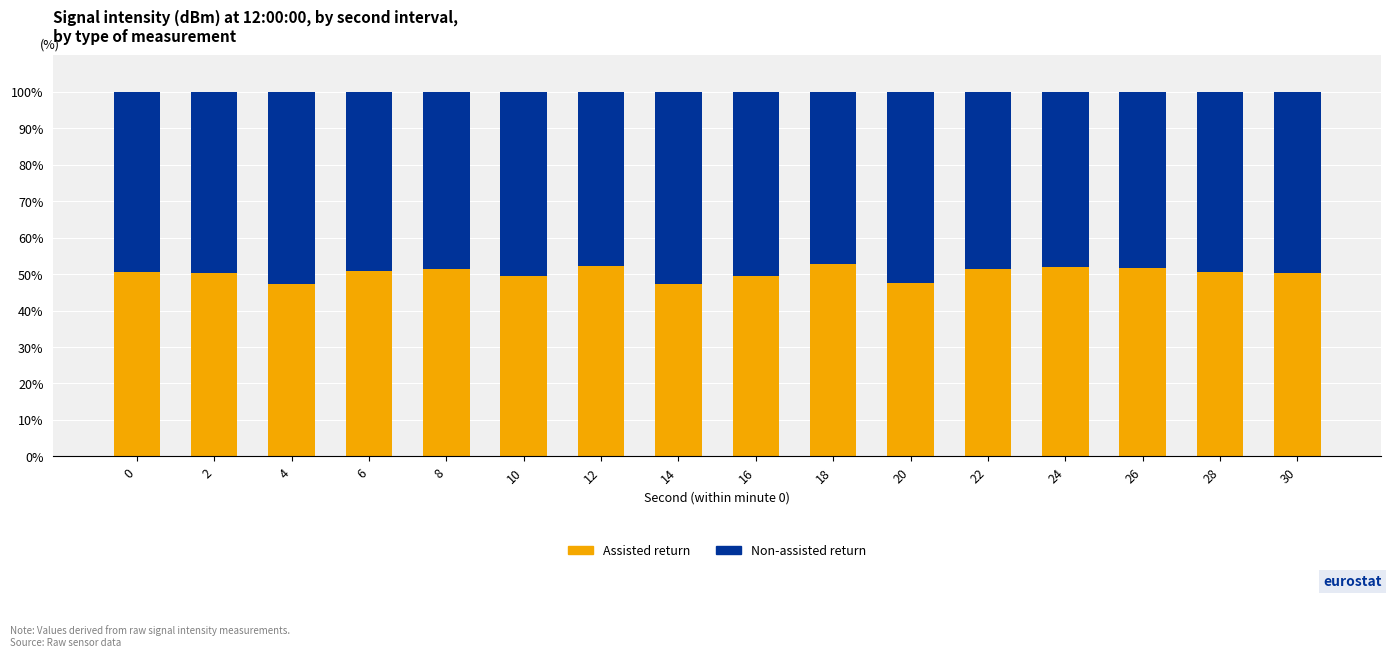

What is the sum of the Assisted return values at 16 and 30?

99.8